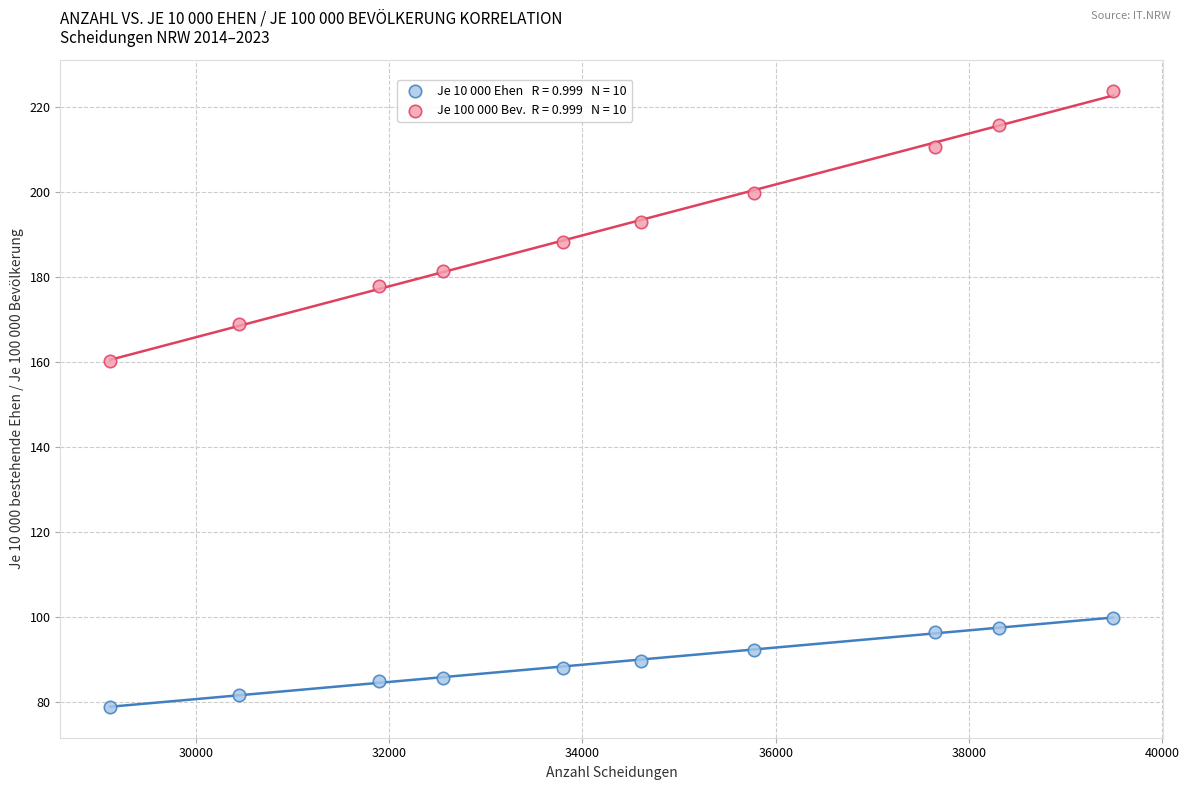

Across all data points, what is the range of Y values (max minus min)?

145.0